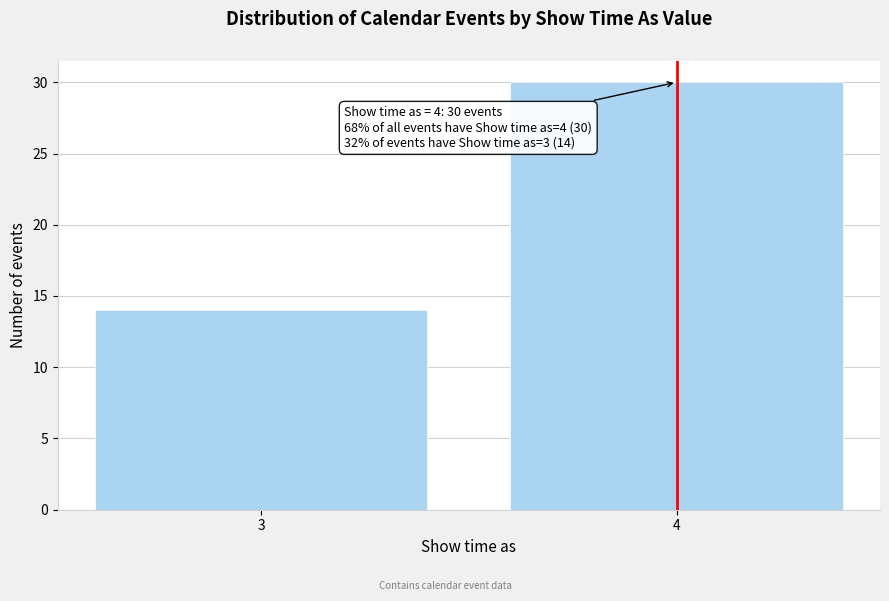

Reading left to right, what are all the values shown in this chart?

14	30